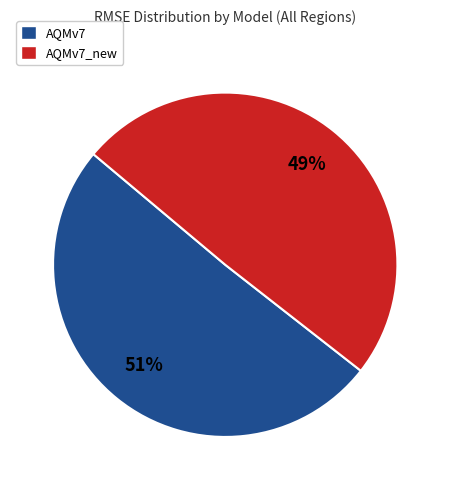

Does any single category account for the majority?

Yes